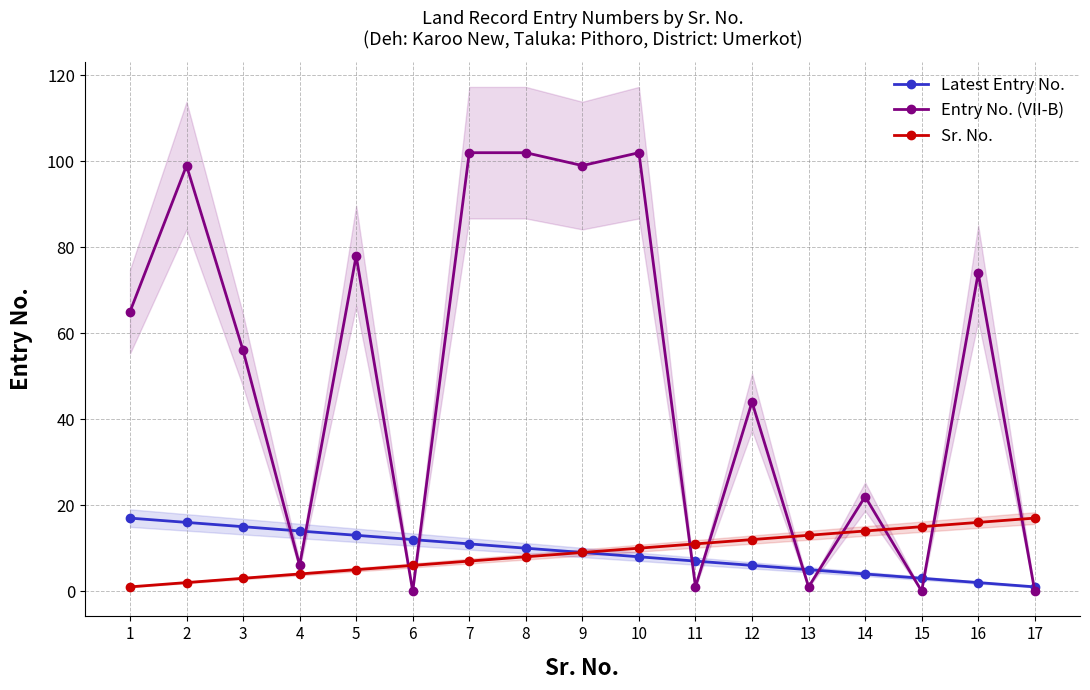

How many intersections are there between Latest Entry No. and Entry No. (VII-B)?

11